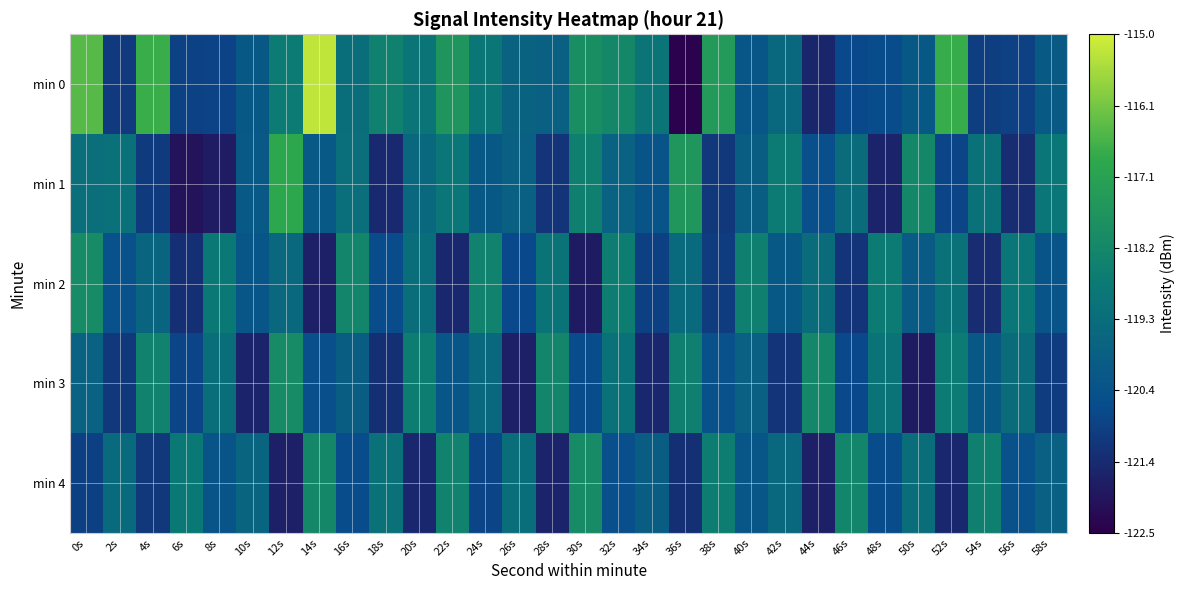

Reading left to right, list all the values displayed in this chart.

min 0: 0s=-116.4	2s=-121.0	4s=-116.7	6s=-120.8	8s=-120.8	10s=-120.1	12s=-118.7	14s=-115.2	16s=-119.2	18s=-118.4	20s=-119.0	22s=-117.6	24s=-118.9	26s=-119.7	28s=-119.8	30s=-117.9	32s=-118.2	34s=-119.0	36s=-122.4	38s=-117.5	40s=-120.2	42s=-119.5	44s=-121.6	46s=-120.7	48s=-120.6	50s=-120.1	52s=-116.8	54s=-121.0	56s=-120.9	58s=-120.0
min 1: 0s=-119.2	2s=-119.2	4s=-121.0	6s=-122.0	8s=-121.8	10s=-120.1	12s=-116.9	14s=-120.1	16s=-119.2	18s=-121.5	20s=-119.5	22s=-118.9	24s=-120.1	26s=-119.8	28s=-121.2	30s=-118.5	32s=-119.7	34s=-120.3	36s=-117.6	38s=-121.1	40s=-119.9	42s=-118.7	44s=-120.5	46s=-119.3	48s=-121.6	50s=-118.2	52s=-120.8	54s=-119.1	56s=-121.4	58s=-118.9
min 2: 0s=-118.1	2s=-120.4	4s=-119.6	6s=-121.3	8s=-118.8	10s=-120.2	12s=-119.5	14s=-121.7	16s=-118.3	18s=-120.6	20s=-119.2	22s=-121.5	24s=-118.4	26s=-120.7	28s=-119.0	30s=-121.8	32s=-118.6	34s=-120.9	36s=-119.4	38s=-121.0	40s=-118.5	42s=-120.1	44s=-119.3	46s=-121.2	48s=-118.7	50s=-120.0	52s=-119.1	54s=-121.4	56s=-118.9	58s=-120.3
min 3: 0s=-119.7	2s=-121.1	4s=-118.4	6s=-120.8	8s=-119.2	10s=-121.6	12s=-118.1	14s=-120.5	16s=-119.9	18s=-121.3	20s=-118.6	22s=-120.2	24s=-119.5	26s=-121.7	28s=-118.3	30s=-120.6	32s=-119.1	34s=-121.5	36s=-118.5	38s=-120.4	40s=-119.8	42s=-121.2	44s=-118.2	46s=-120.7	48s=-119.0	50s=-121.8	52s=-118.7	54s=-120.1	56s=-119.3	58s=-121.0
min 4: 0s=-120.9	2s=-119.4	4s=-121.1	6s=-118.8	8s=-120.3	10s=-119.6	12s=-121.7	14s=-118.2	16s=-120.6	18s=-119.1	20s=-121.5	22s=-118.4	24s=-120.8	26s=-119.2	28s=-121.6	30s=-118.1	32s=-120.5	34s=-119.9	36s=-121.3	38s=-118.6	40s=-120.2	42s=-119.5	44s=-121.7	46s=-118.3	48s=-120.6	50s=-119.2	52s=-121.5	54s=-118.5	56s=-120.4	58s=-119.8